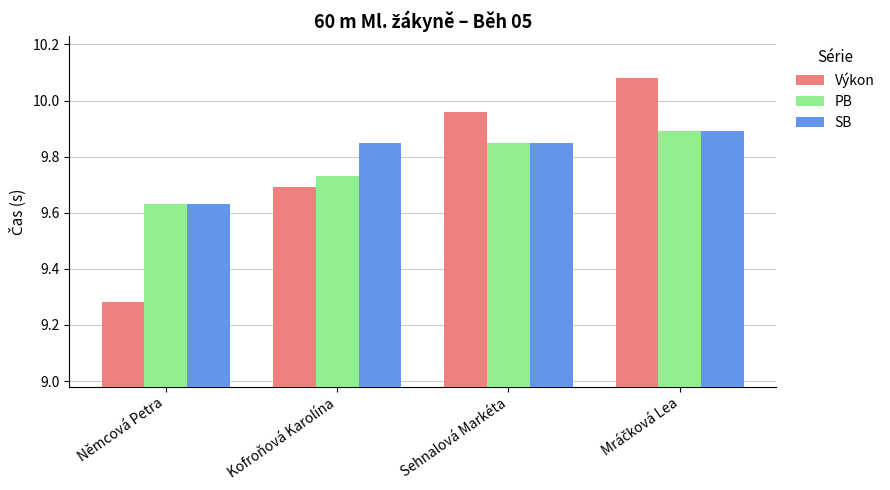

At which label does Výkon reach its minimum?

Němcová Petra